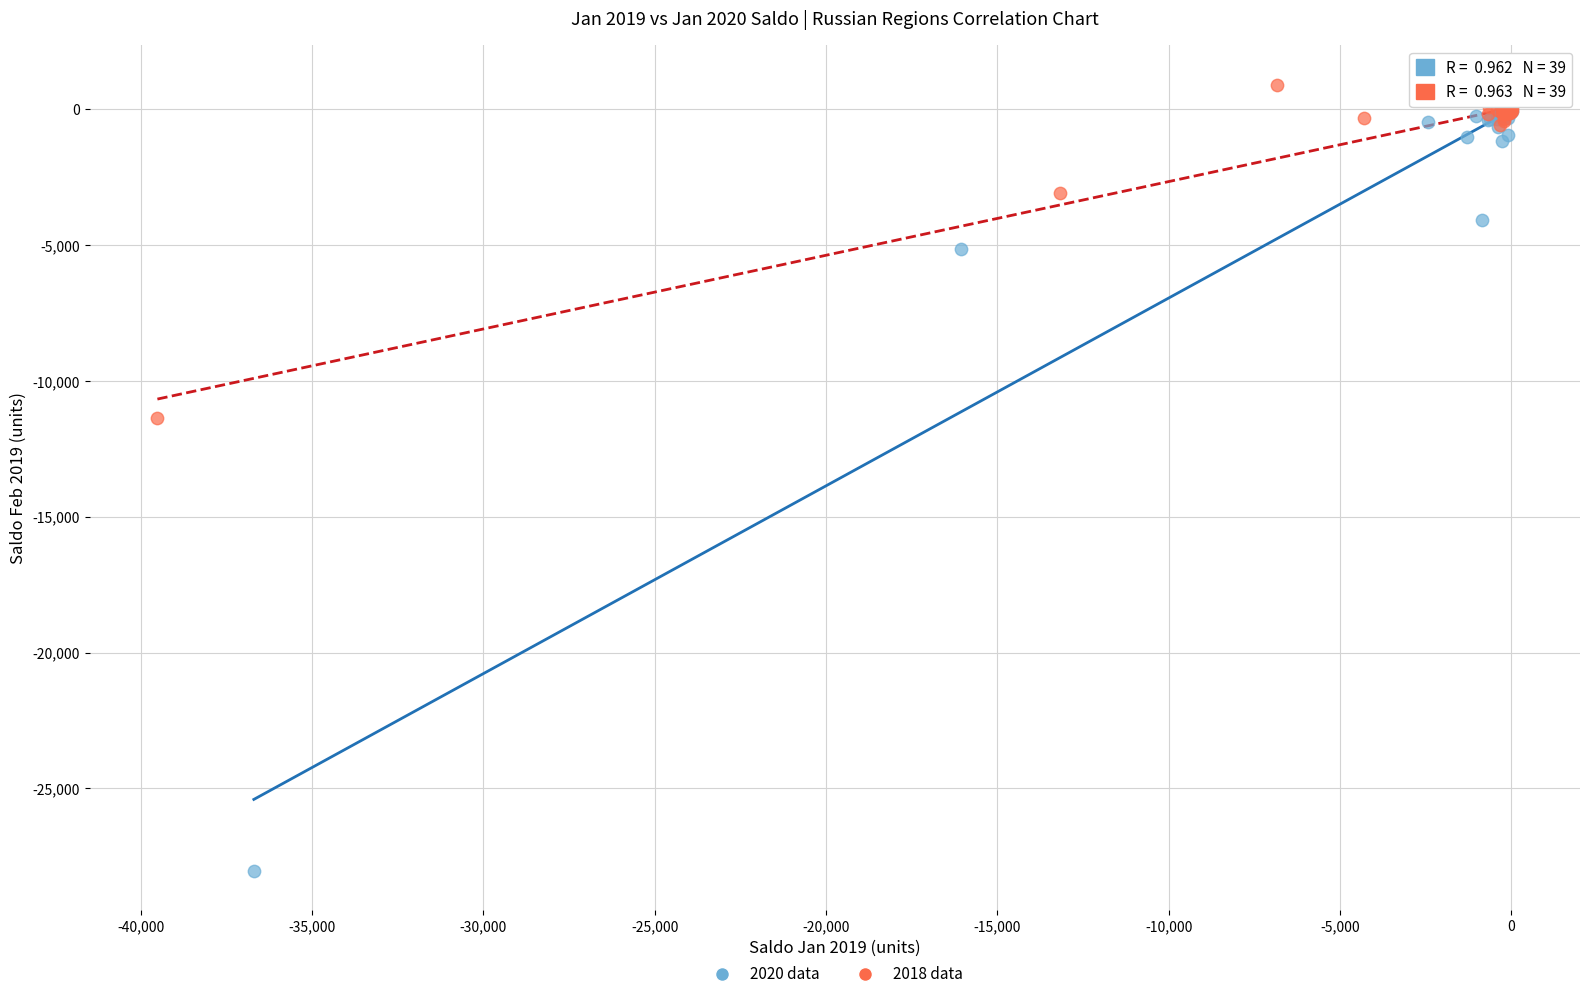

Which series contains the lowest Y value?

2020 data